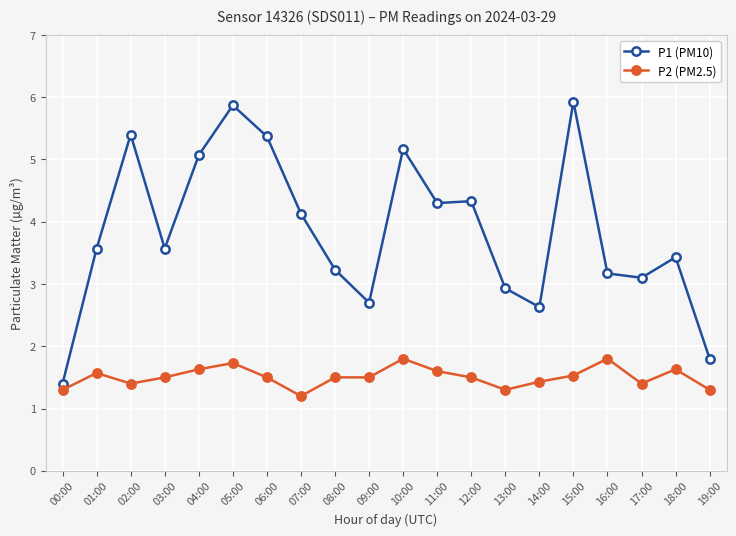

True or false: P2 (PM2.5) has more than 0 points higher than both neighbors.

True